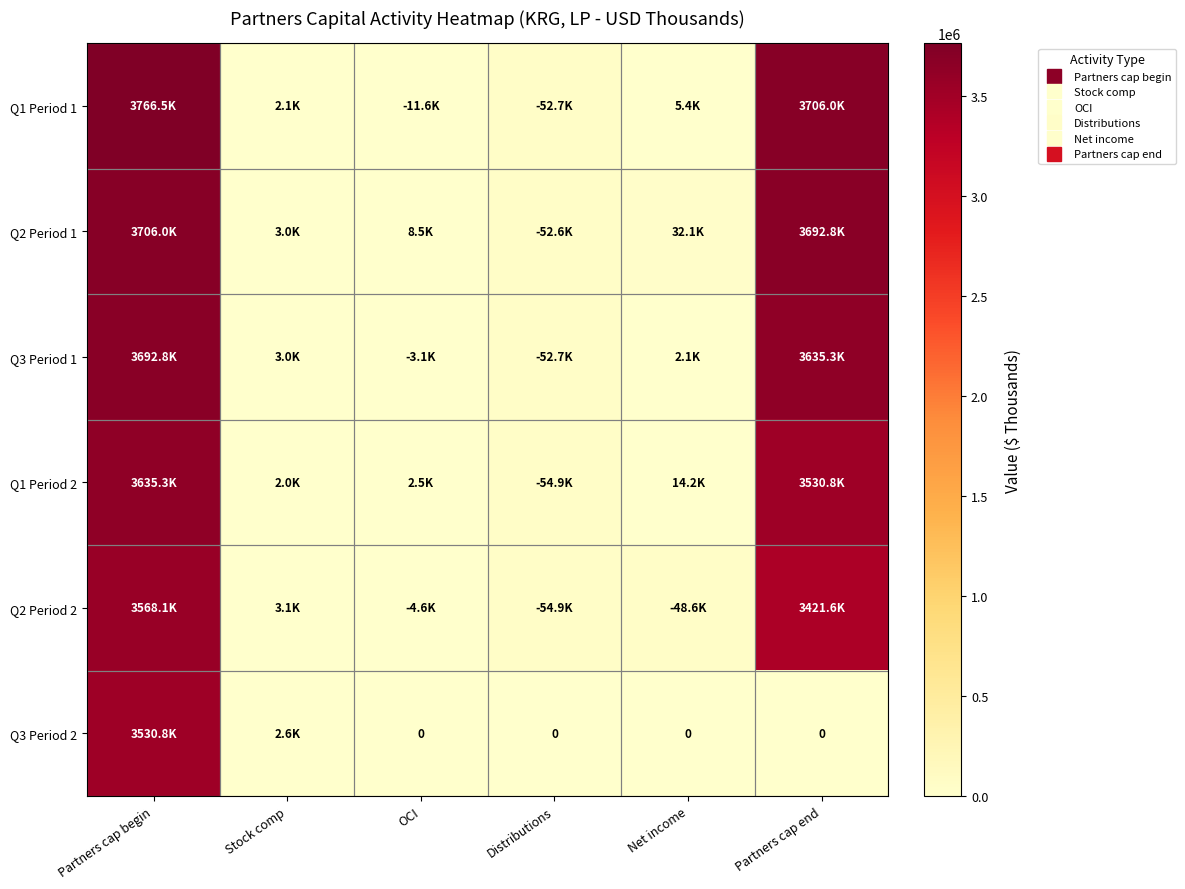

The value of Q1 Period 2 at OCI is 756. True or false?

False